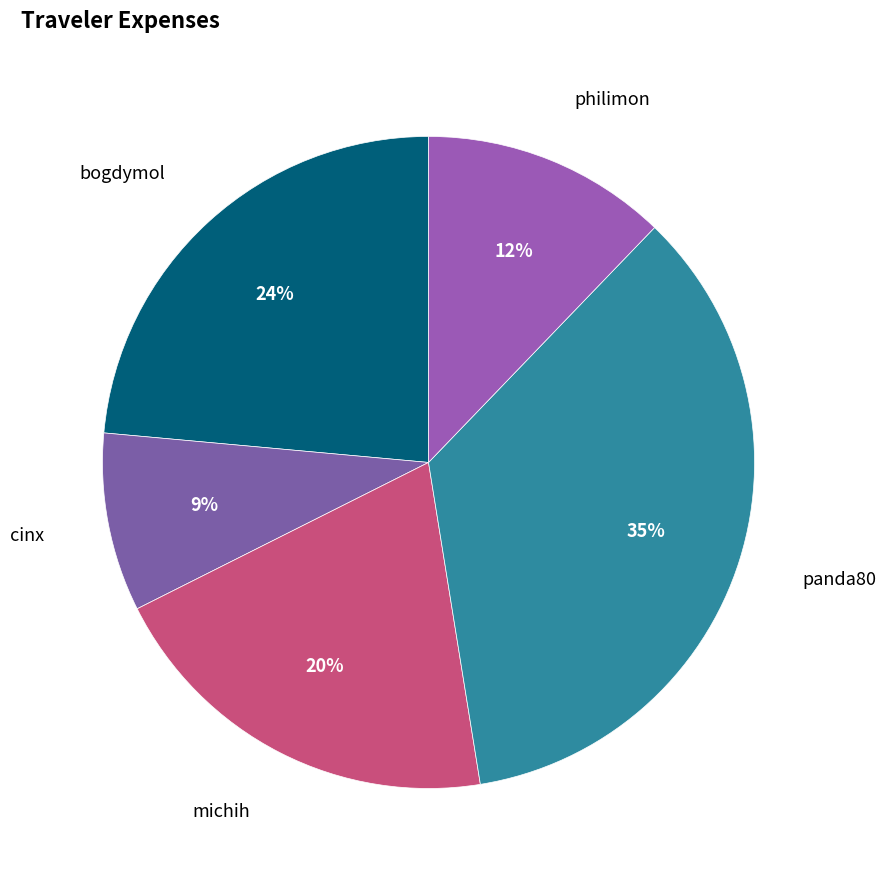

To the nearest percent, what portion does panda80 represent?

35%